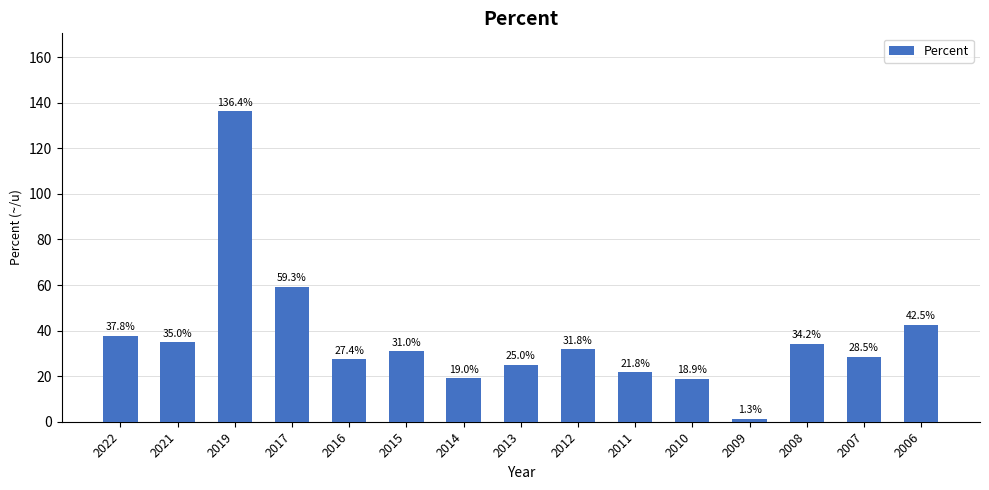

List the labels in order of value, smallest first.

2009, 2010, 2014, 2011, 2013, 2016, 2007, 2015, 2012, 2008, 2021, 2022, 2006, 2017, 2019